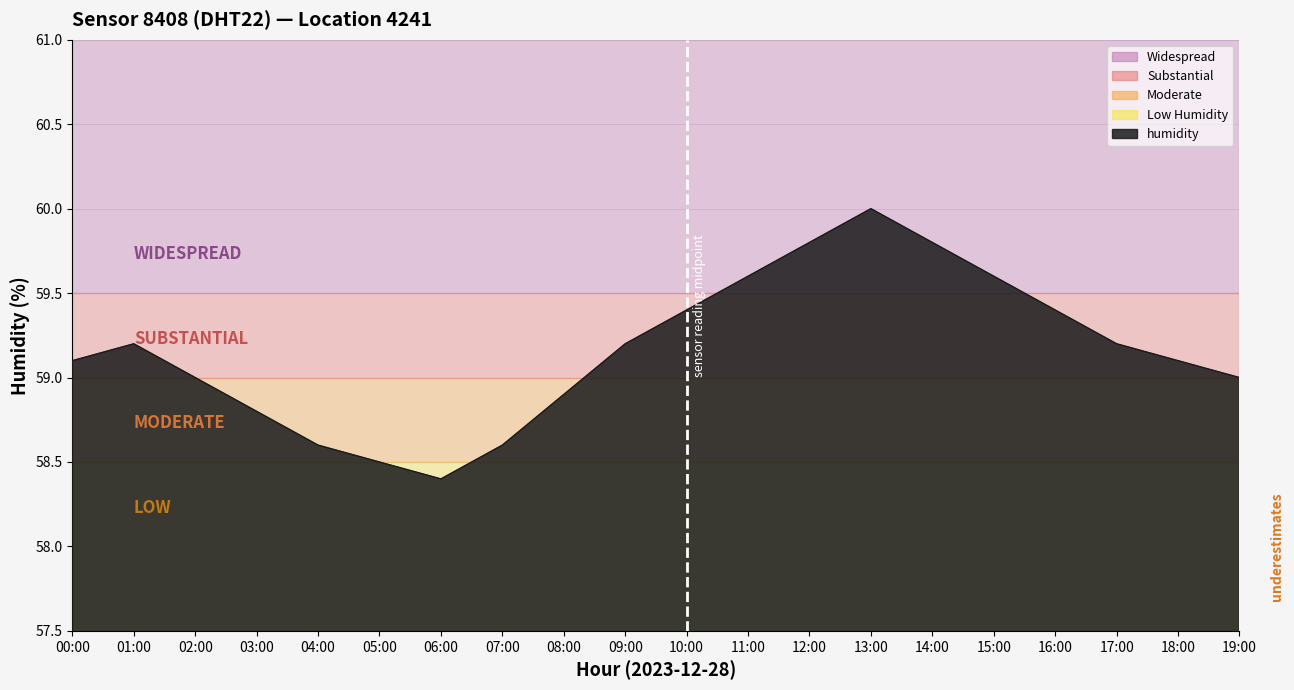

List the labels in order of value, largest first.

13:00, 12:00, 14:00, 11:00, 15:00, 10:00, 16:00, 01:00, 09:00, 17:00, 00:00, 18:00, 02:00, 19:00, 08:00, 03:00, 04:00, 07:00, 05:00, 06:00